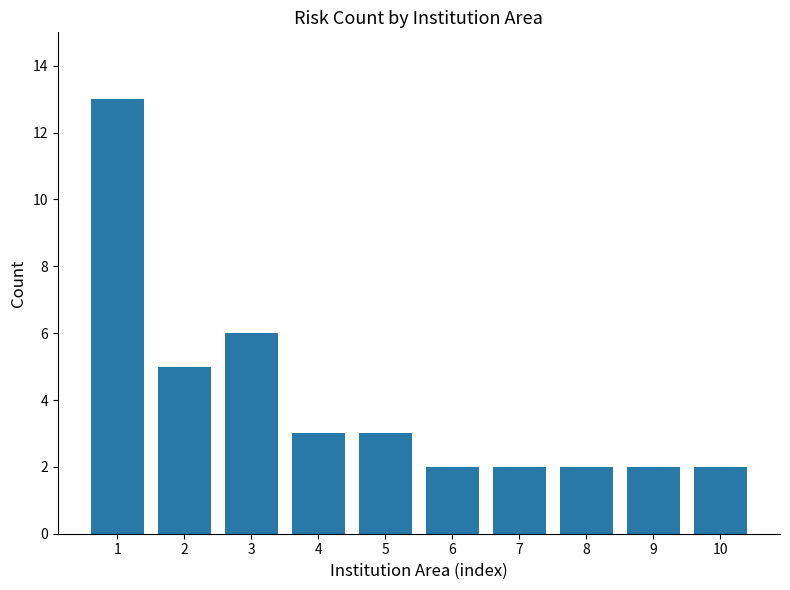

The chart shows a value of 8 at 2. True or false?

False